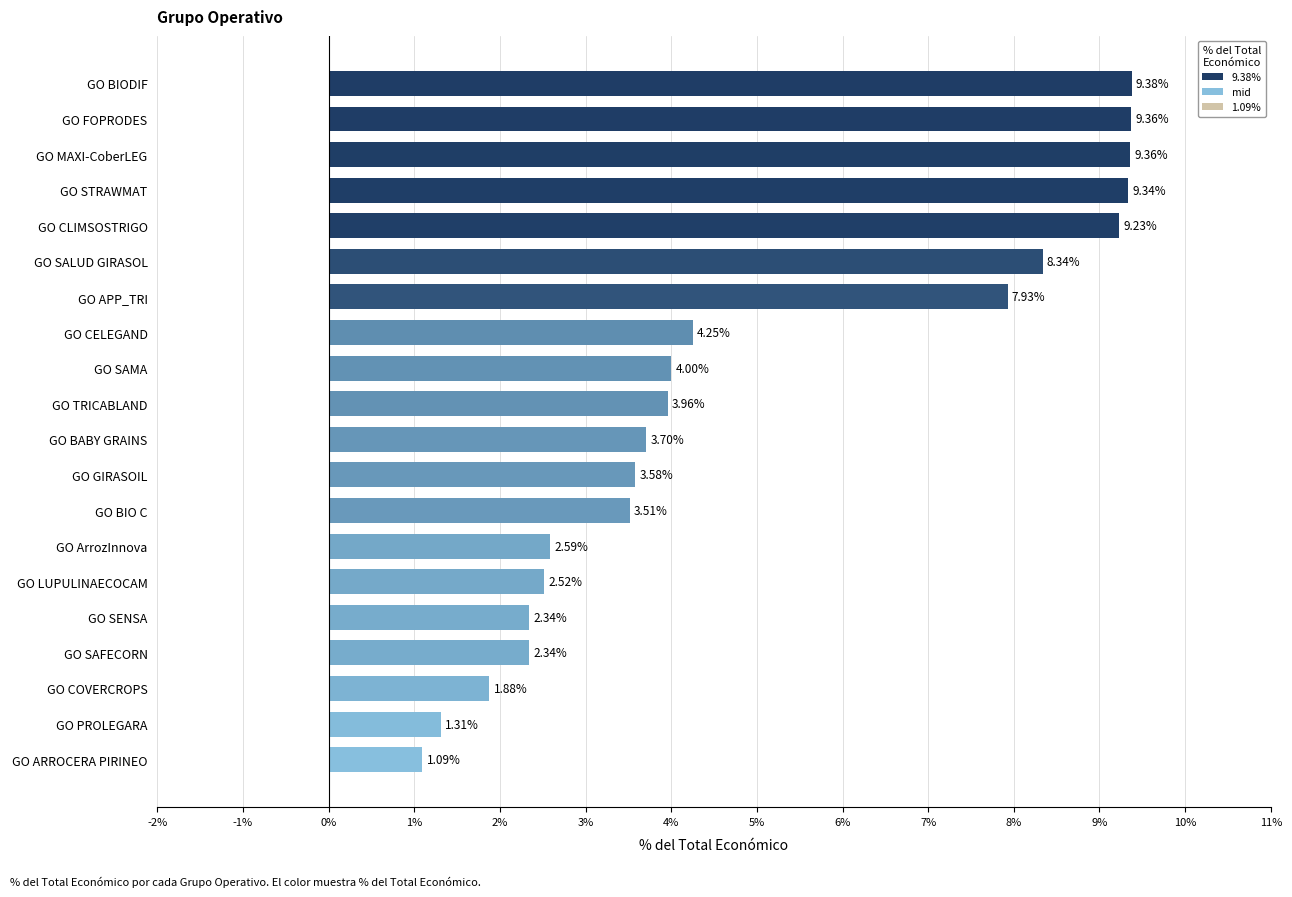

Between GO BIODIF and GO PROLEGARA, which is larger?

GO BIODIF